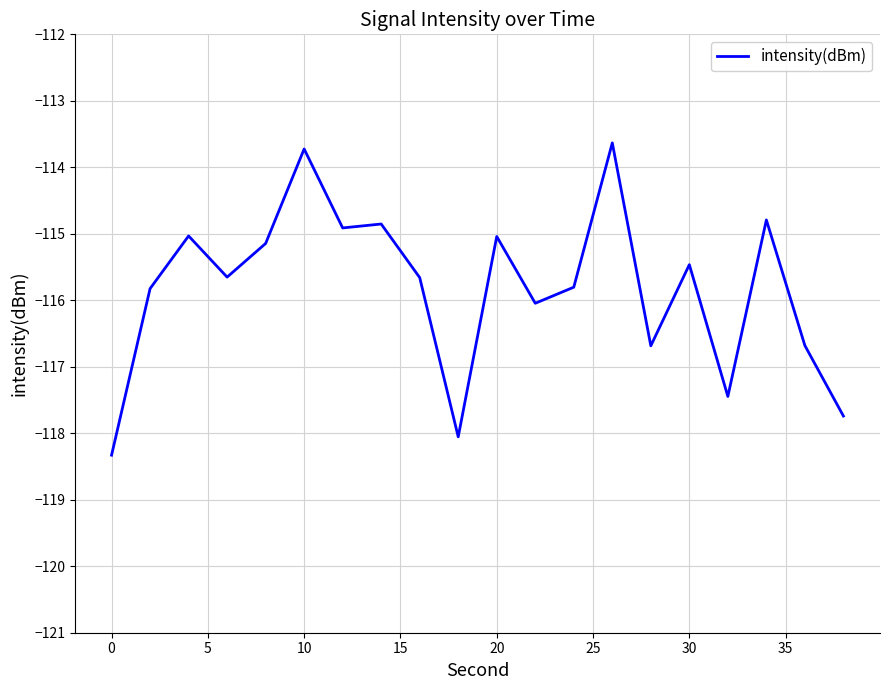

What is the minimum value shown in the chart?

-118.3